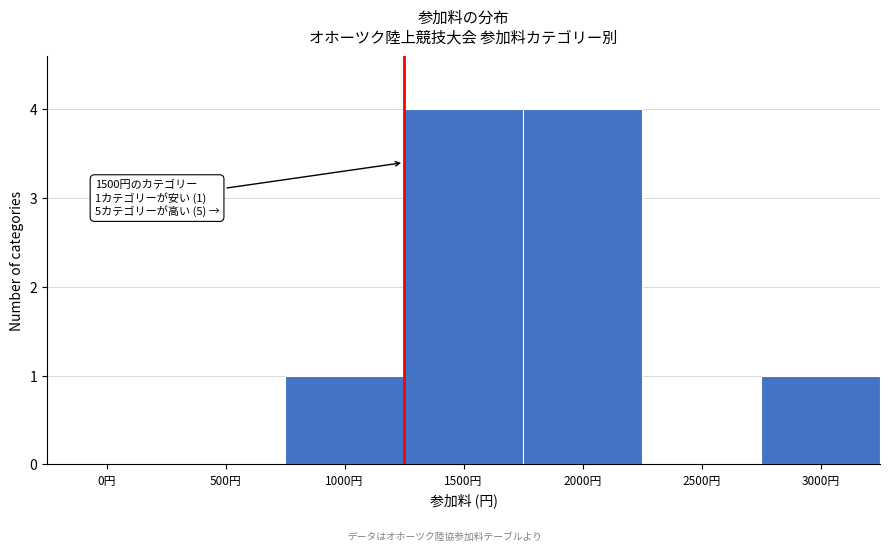

Reading left to right, list all the values displayed in this chart.

0円=0	500円=0	1000円=1	1500円=4	2000円=4	2500円=0	3000円=1